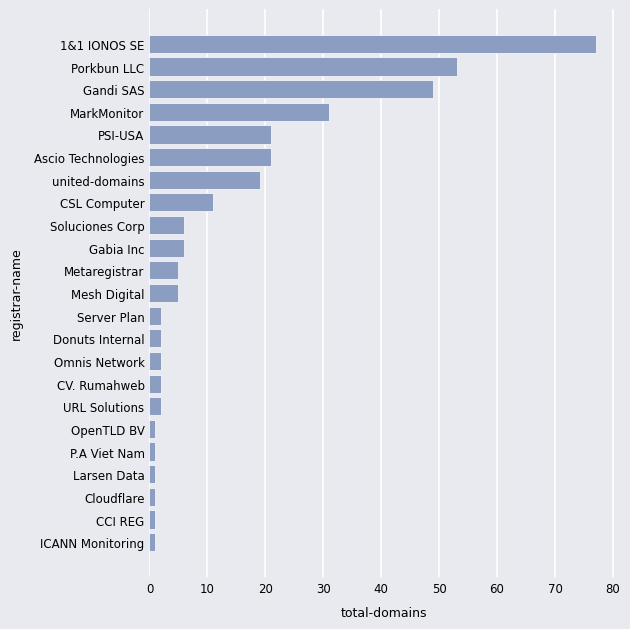

What is the greatest value displayed?

77